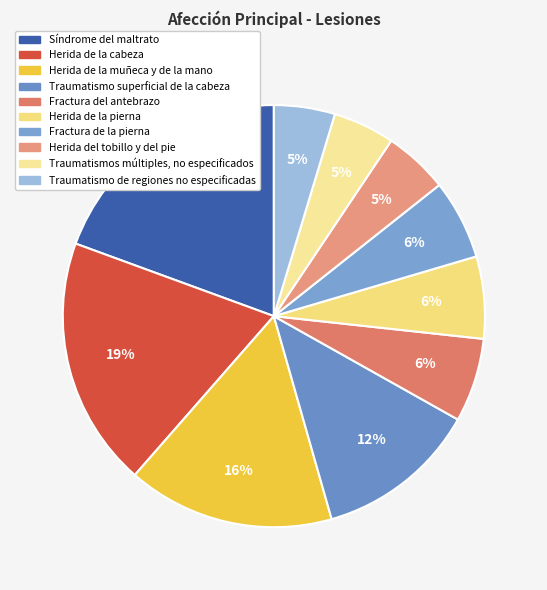

To the nearest percent, what is the average slice percentage?

10%